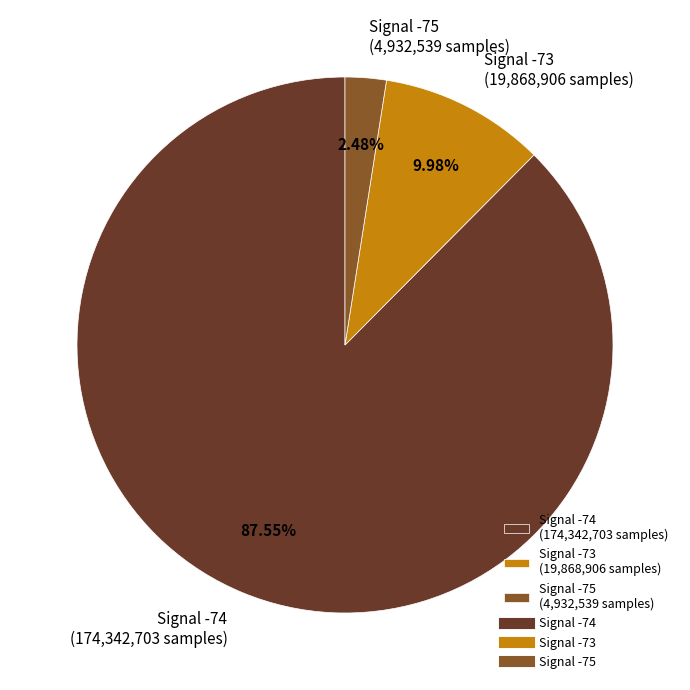

Rank the categories by value from highest to lowest.

Signal -74 (174,342,703 samples), Signal -73 (19,868,906 samples), Signal -75 (4,932,539 samples)